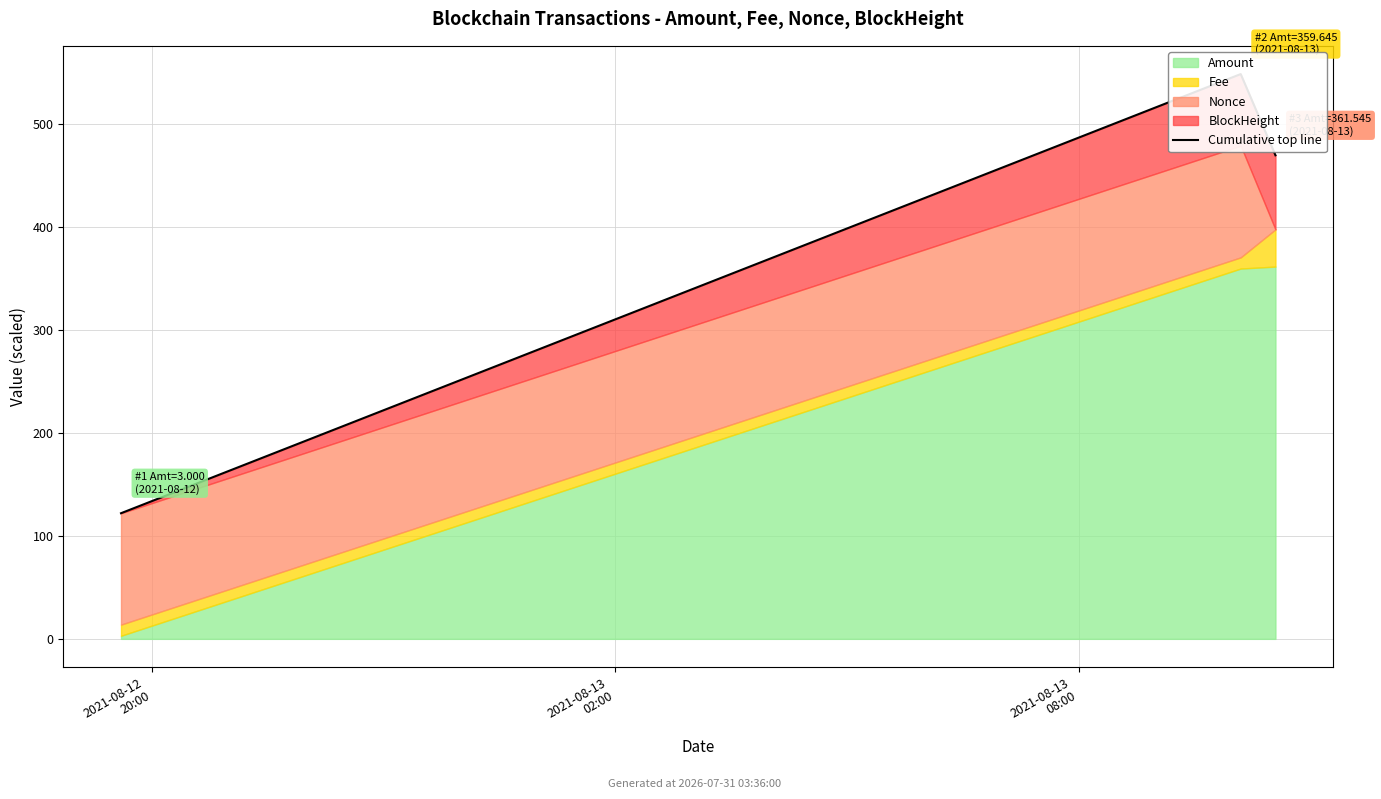

What is the change in value from 2021-08-12
20:00 to 2021-08-13
08:00?

+347.6